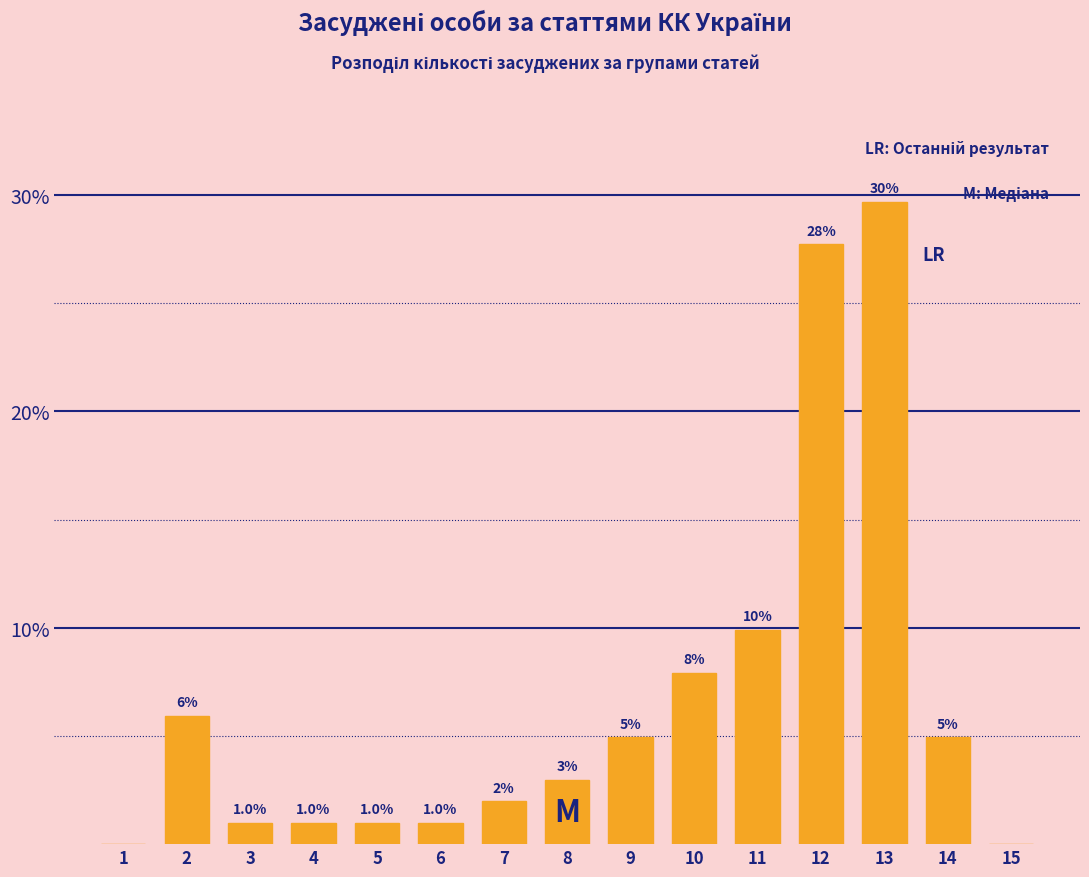

Between 11 and 2, which is larger?

11